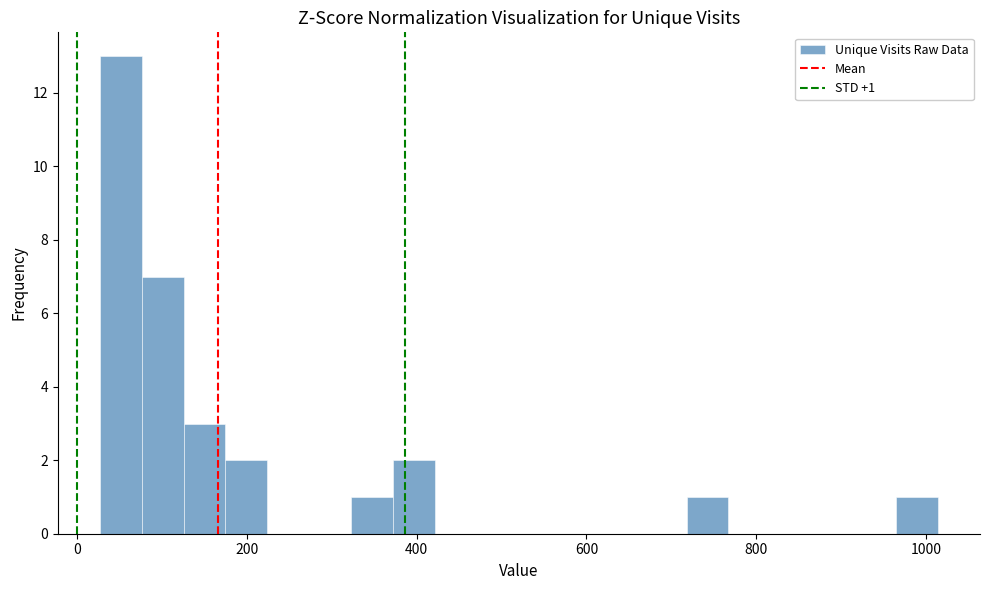

Read against the x-axis, roughly where is the centre of the tallest bar?

60